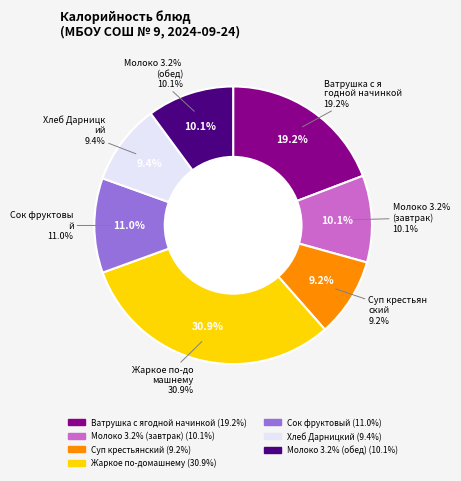

What percentage is the Жаркое по-домашнему slice, to the nearest percent?

31%